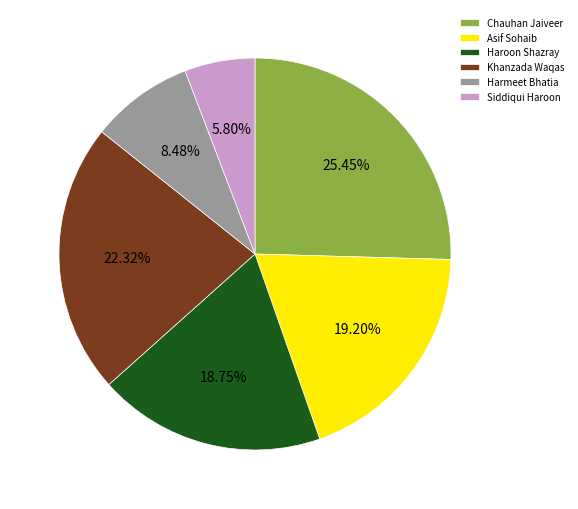

How many slices are in this pie chart?

6